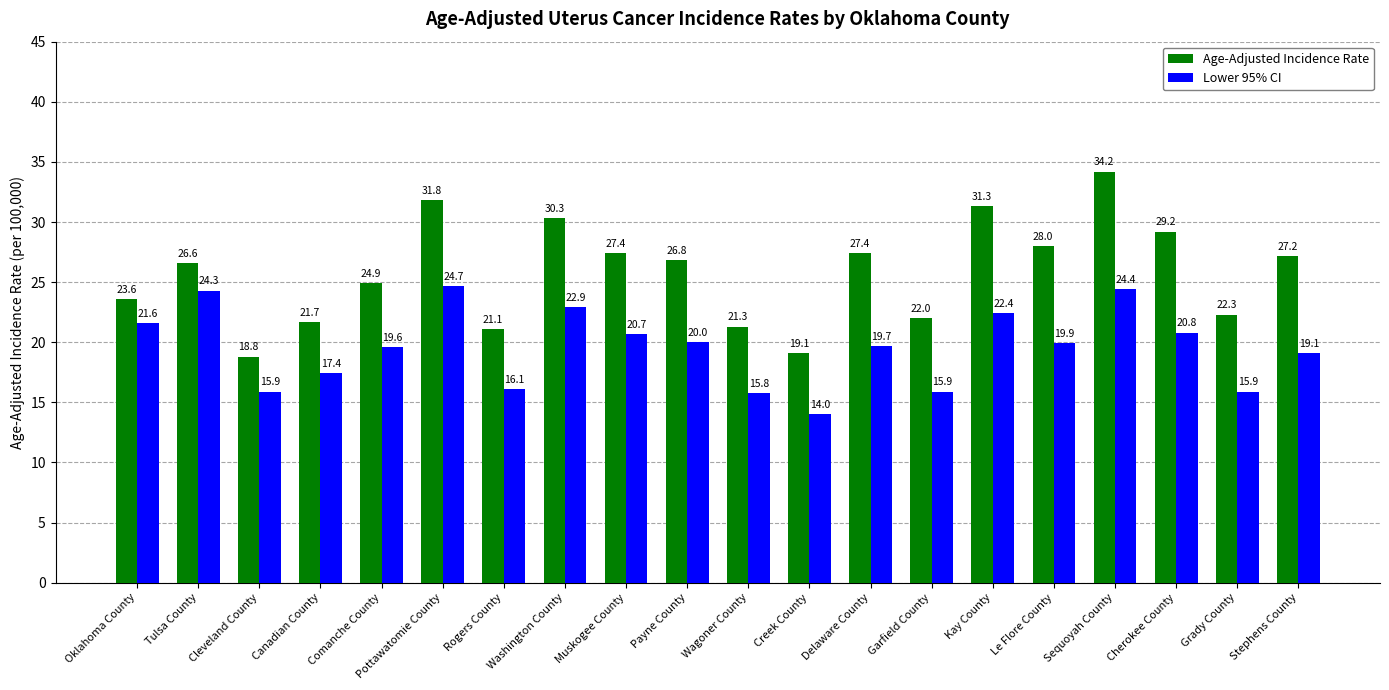

Does the chart contain any negative values?

No